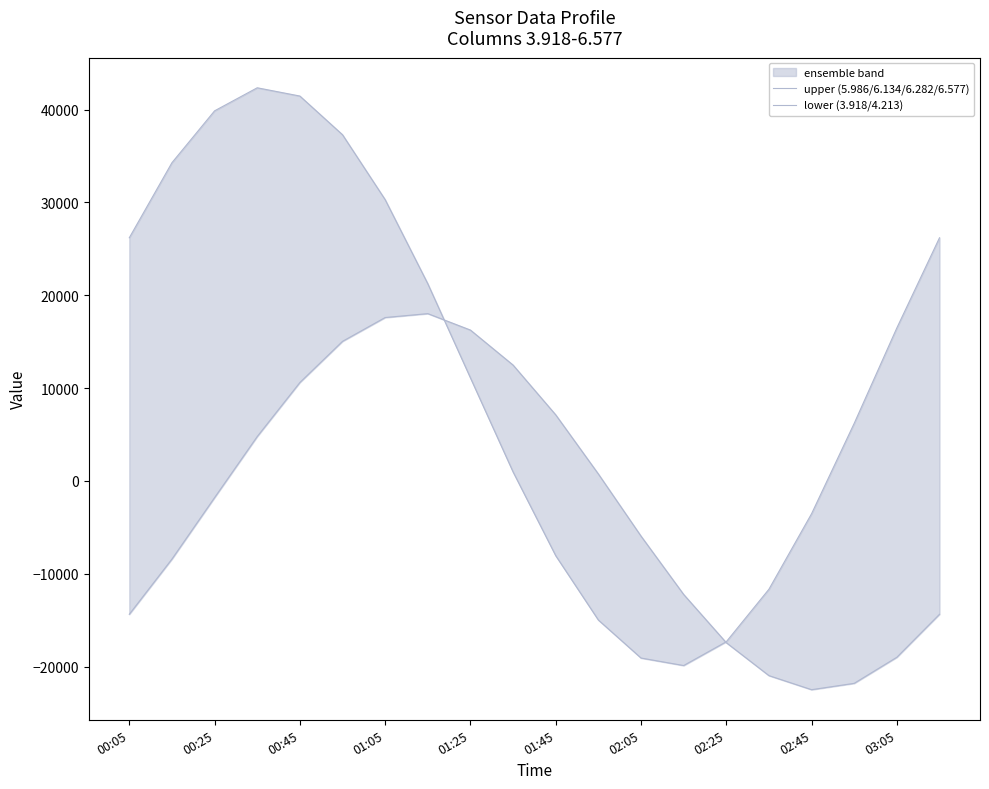

Count the number of categories in the chart.

20